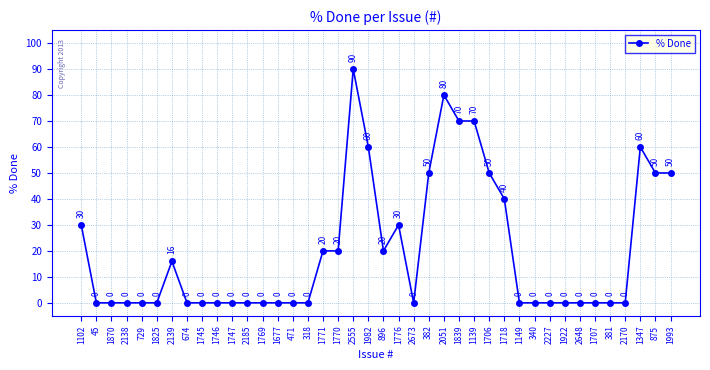

At which category does the data reach its first local peak?

2139